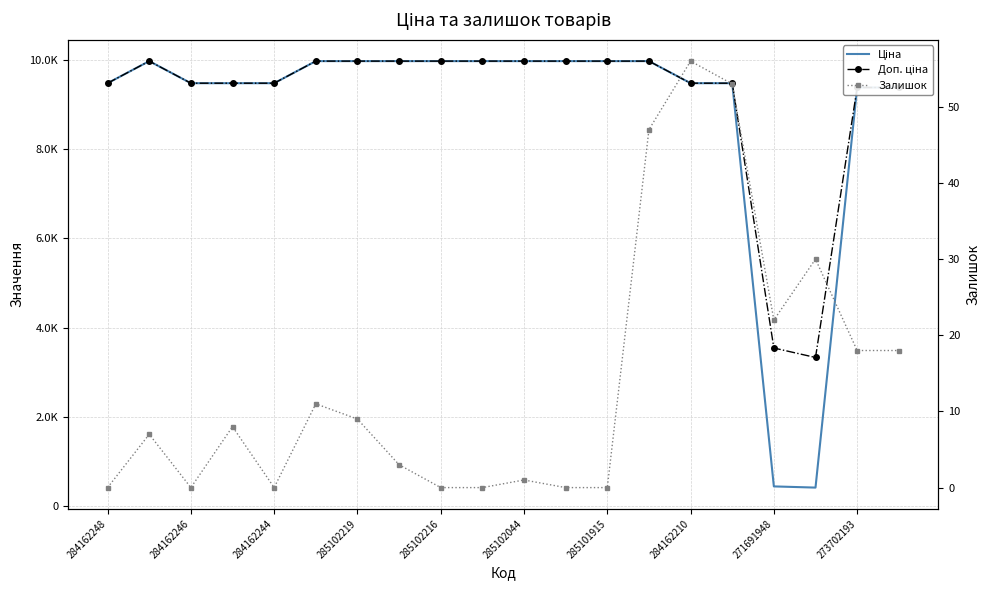

Which series has the largest total across all categories?

Доп. ціна